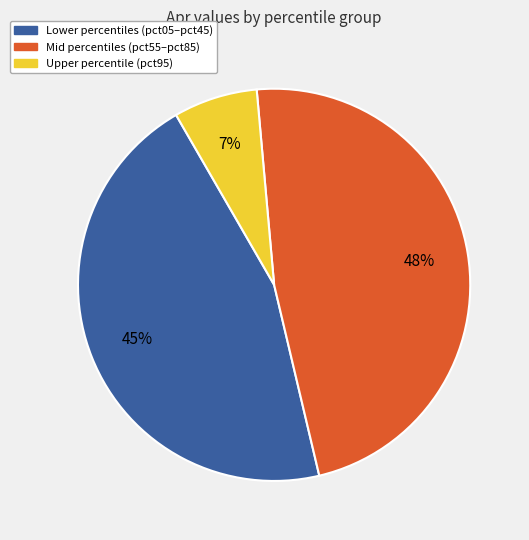

Does any single category account for the majority?

No